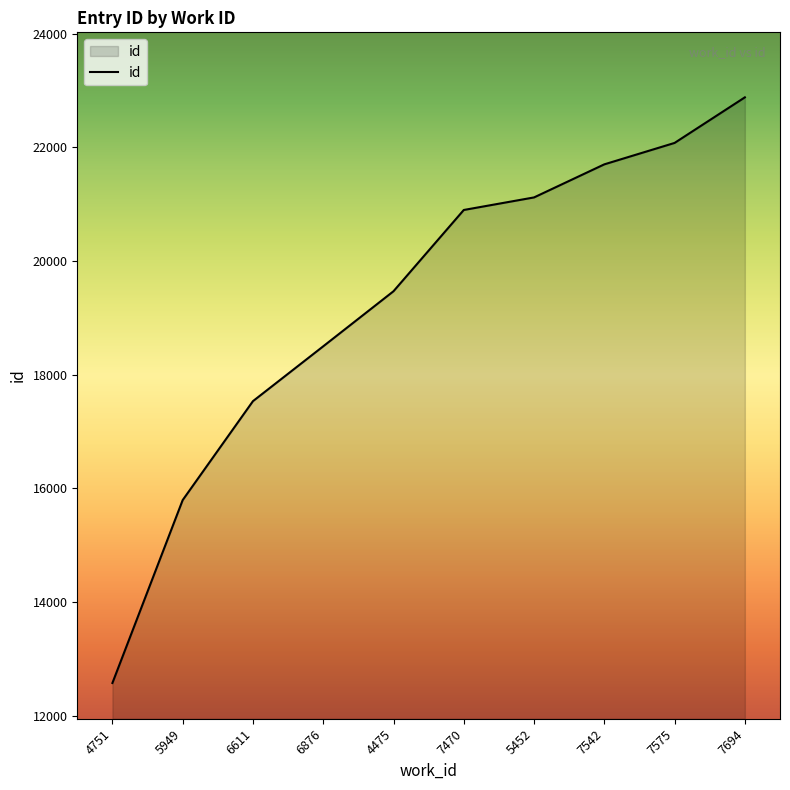

True or false: there are more than 1 points higher than both neighbors.

False